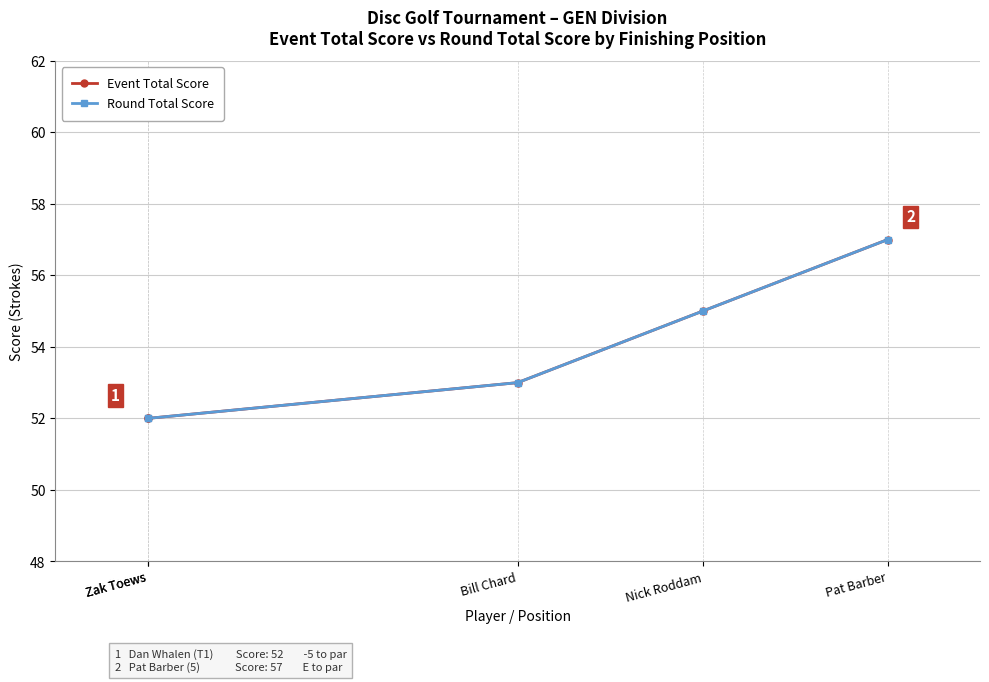

At which label is Round Total Score closest to 54?

Bill Chard